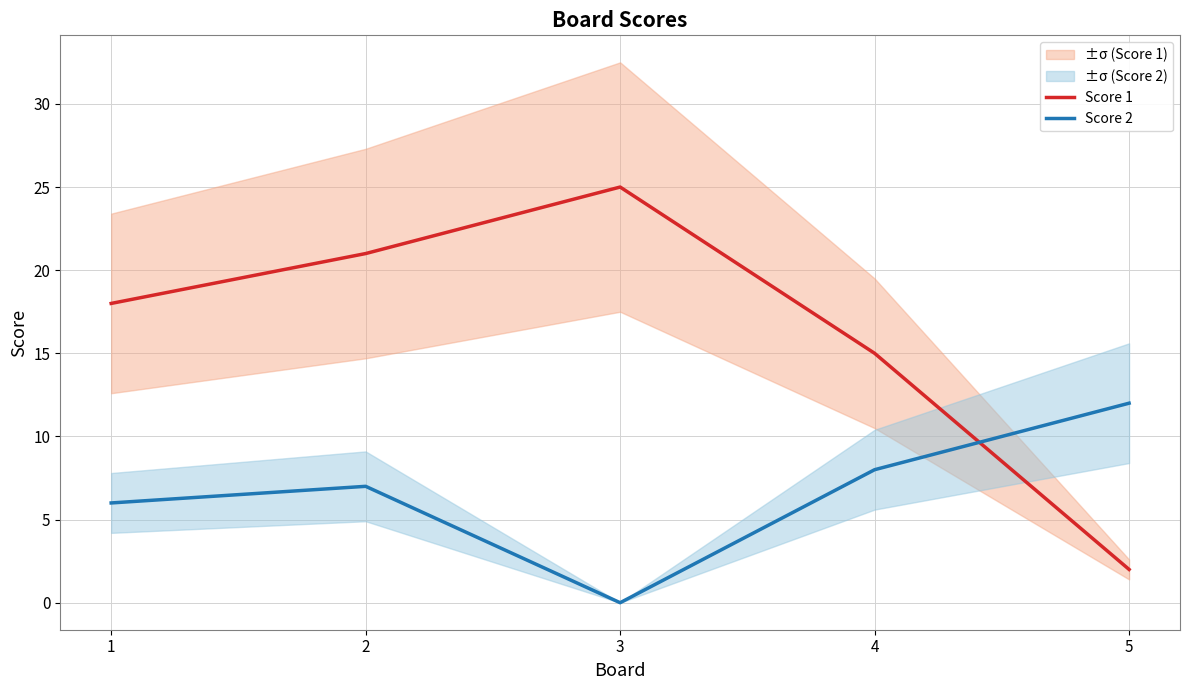

What is the total value across all series at 2?

28